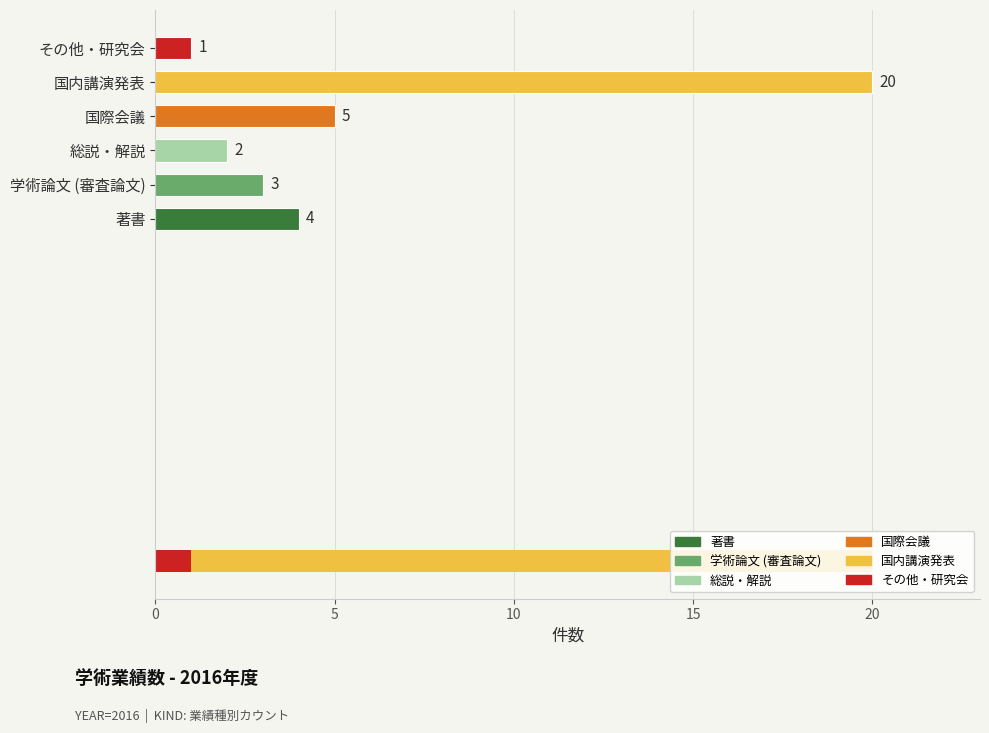

Is the value of 著書 at 8 greater than the value of 国際会議 at 8?

No